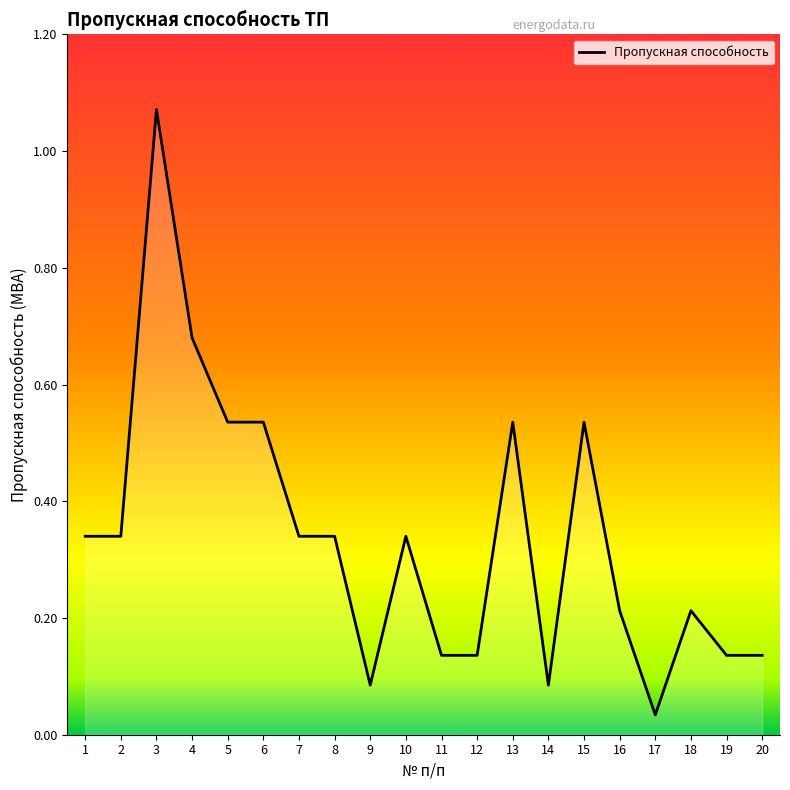

The chart shows a value of 0.3 at 6. True or false?

False